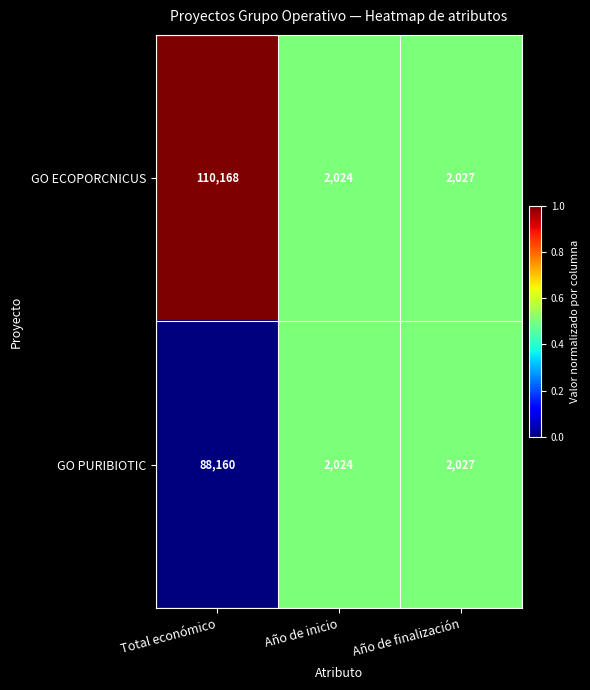

What is the sum of all GO ECOPORCNICUS values?

114219